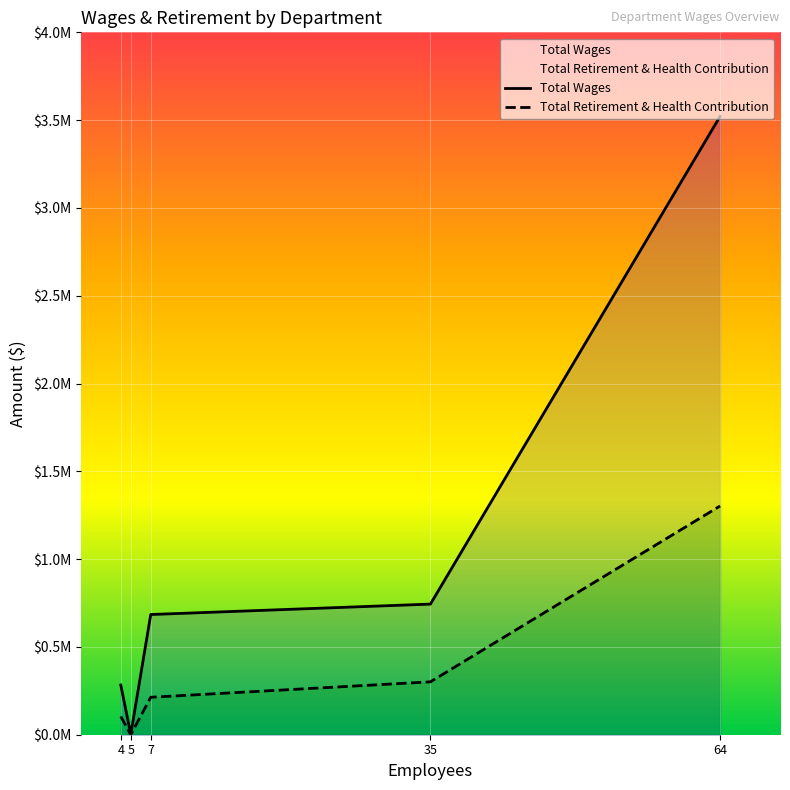

How many values in Total Retirement & Health Contribution are above zero?

4